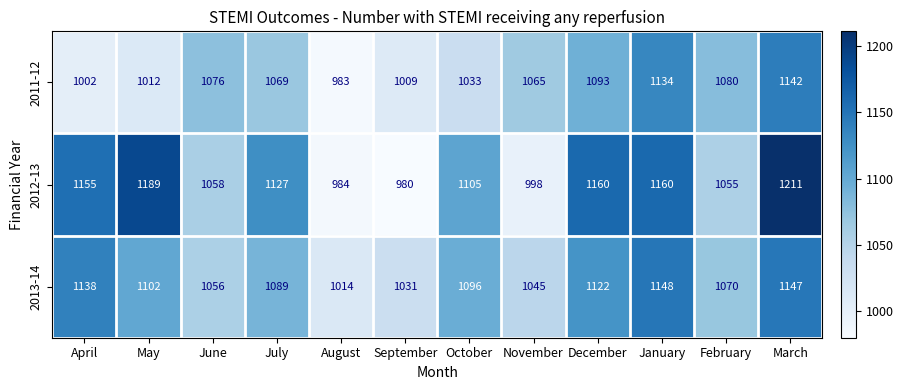

What is the maximum value shown in the chart?

1211